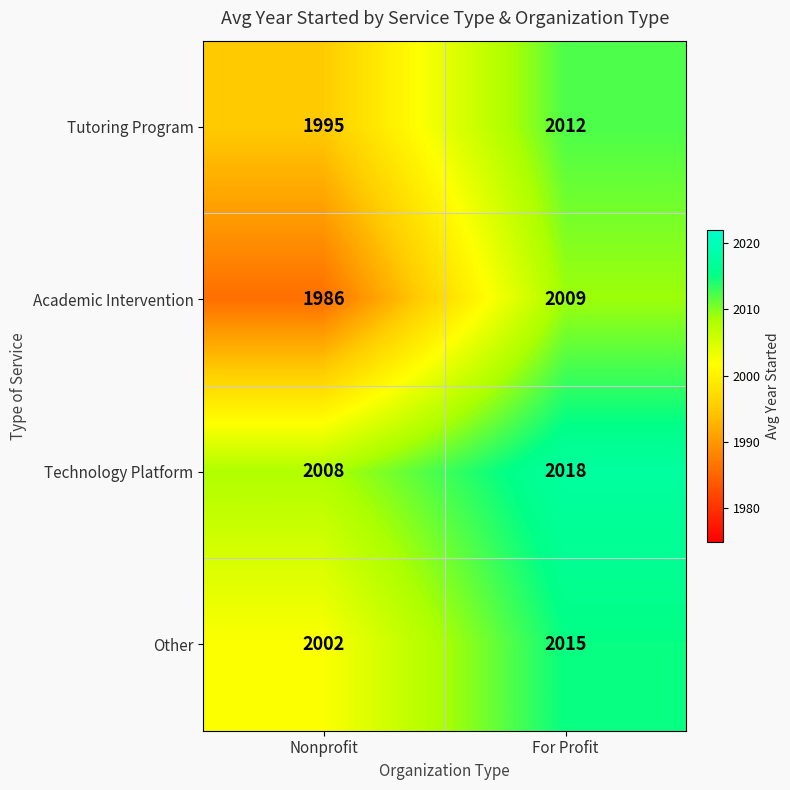

The value of Other at Nonprofit is 444. True or false?

False